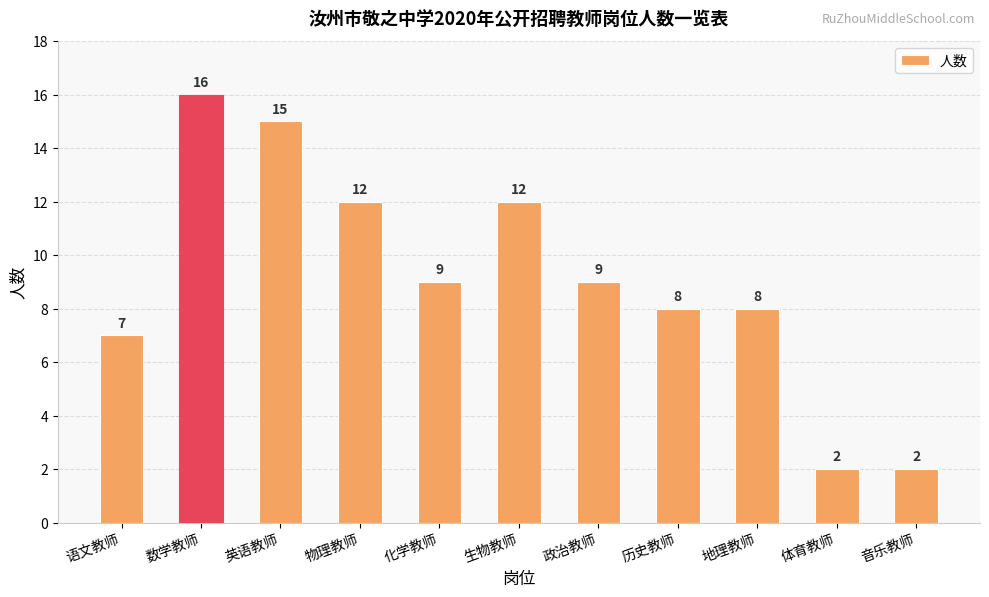

What is the sum of all values?

100